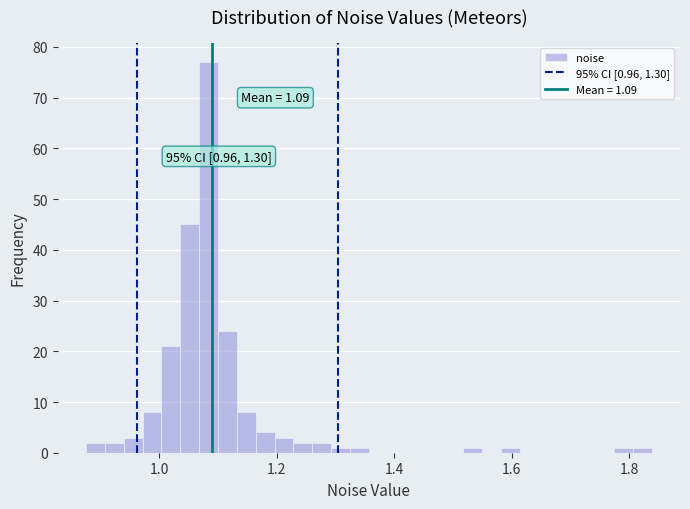

Around what value on the x-axis is the tallest bar? Give the approximate position of its centre, as read against the axis.

1.08